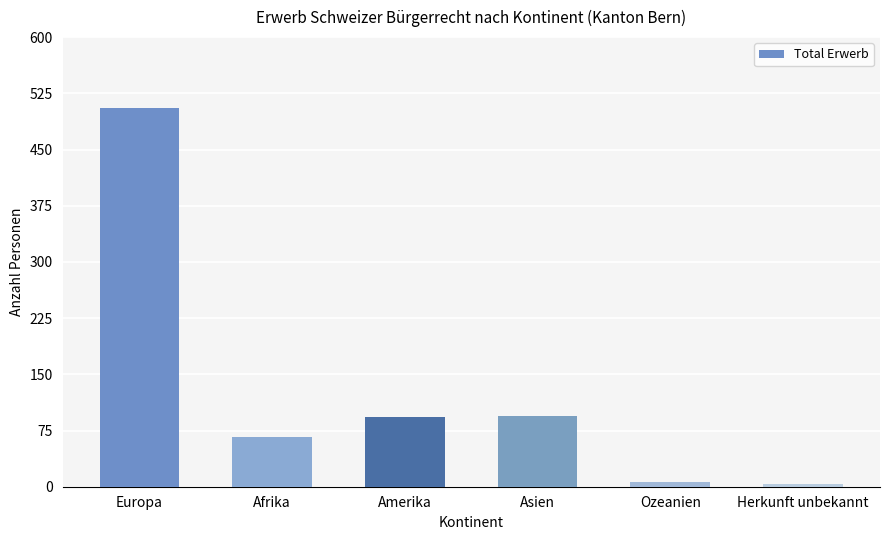

Between Europa and Ozeanien, which is larger?

Europa